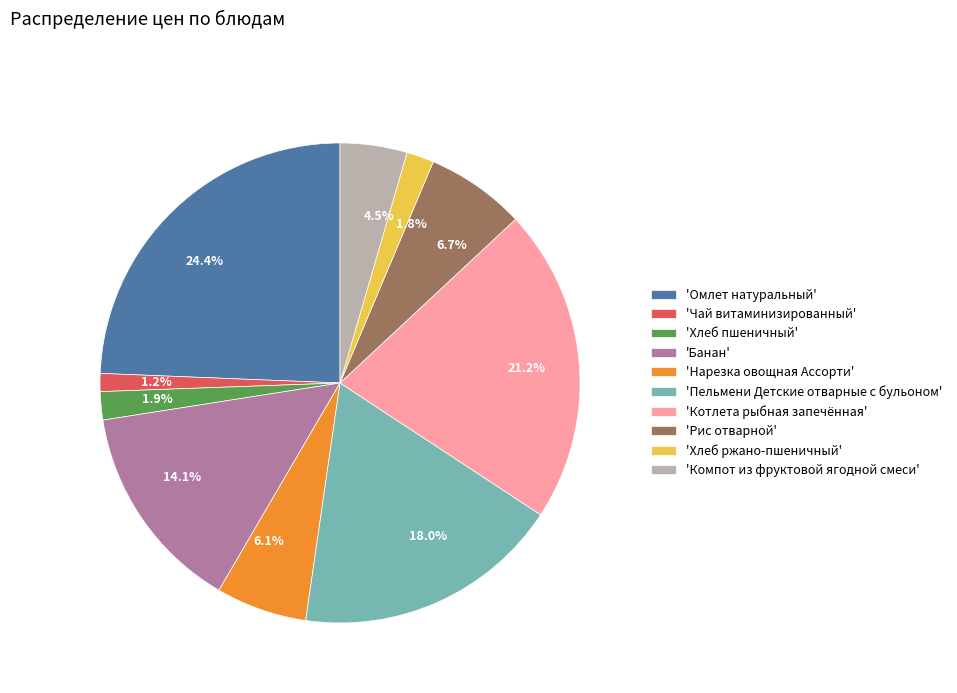

Does any single category account for the majority?

No